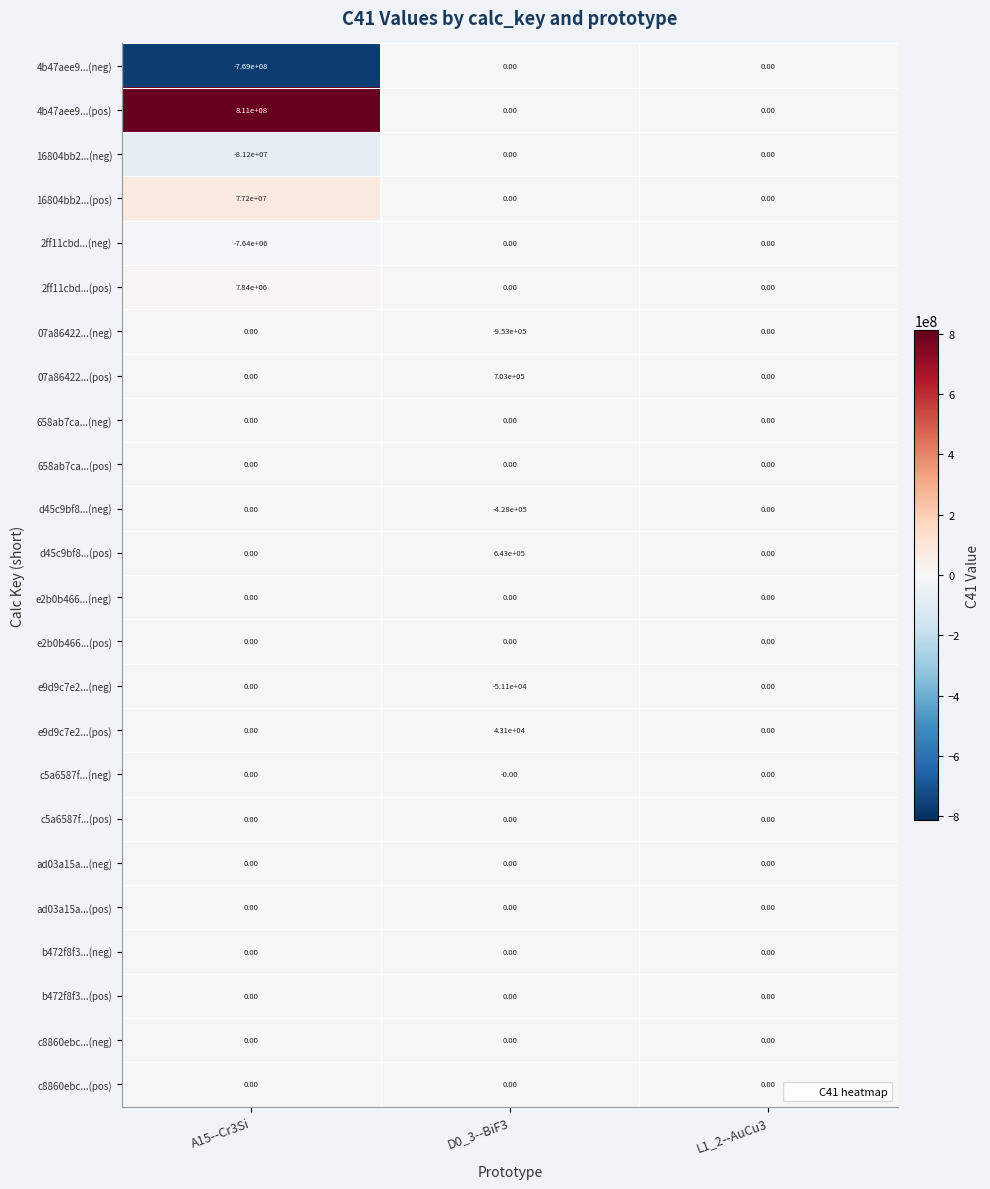

At how many categories does at least one series exceed 600999399?

1